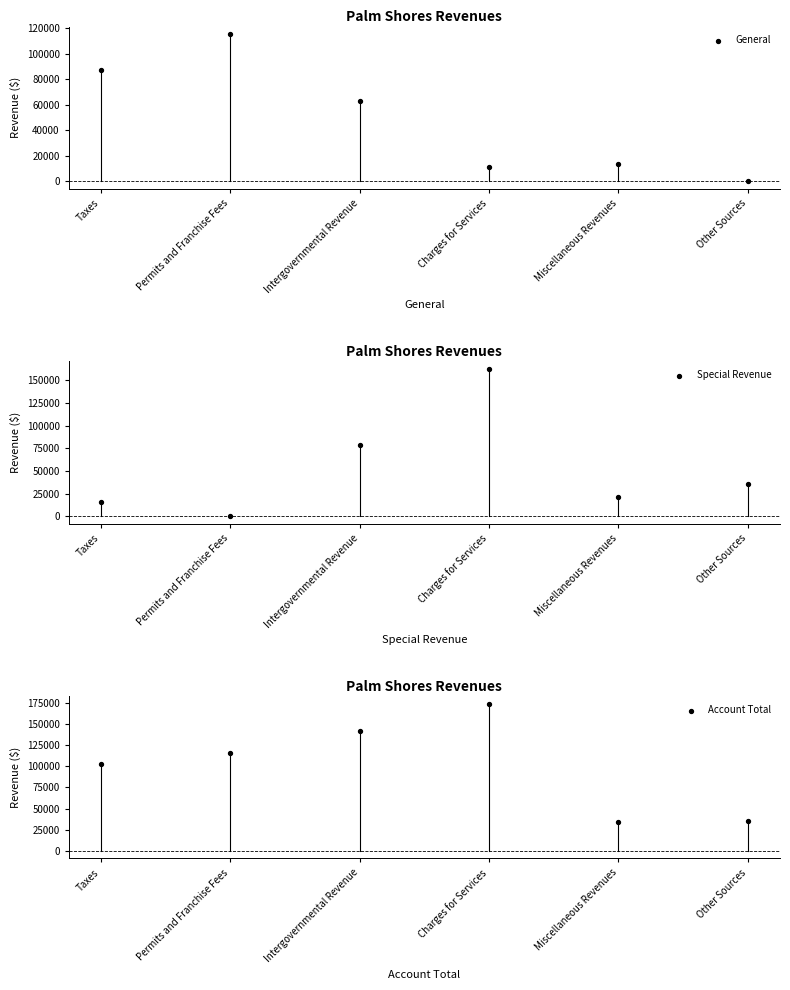

What are all the series names shown in the legend?

General, Special Revenue, Account Total